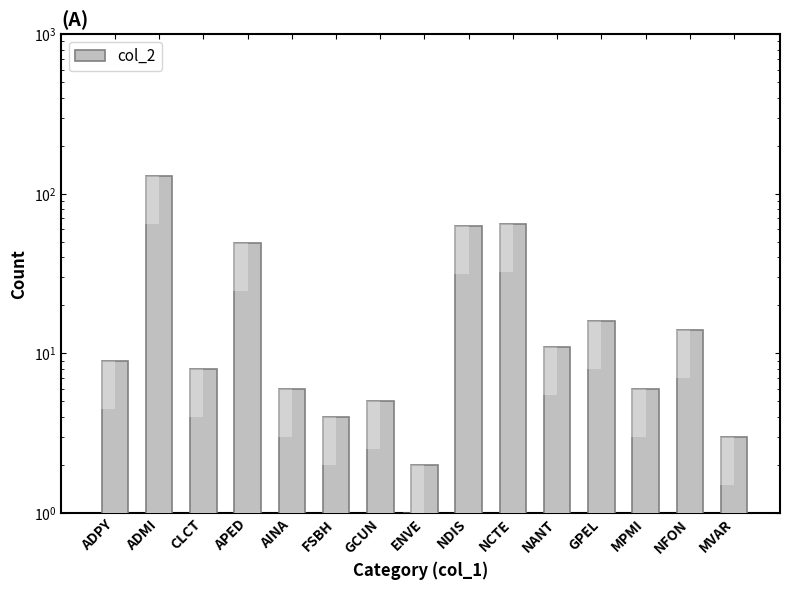

Where is the data nearest to the value 65?

NCTE